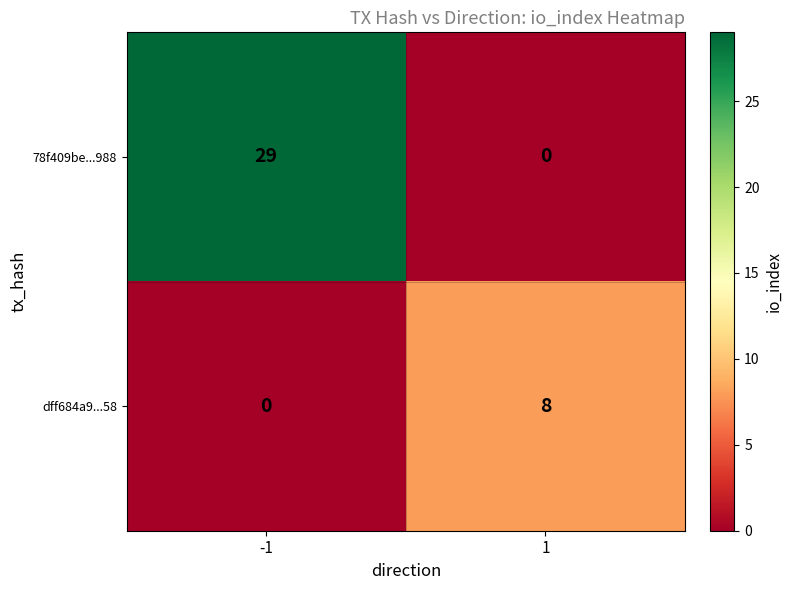

What is the sum of the 78f409be...988 values at -1 and 1?

29